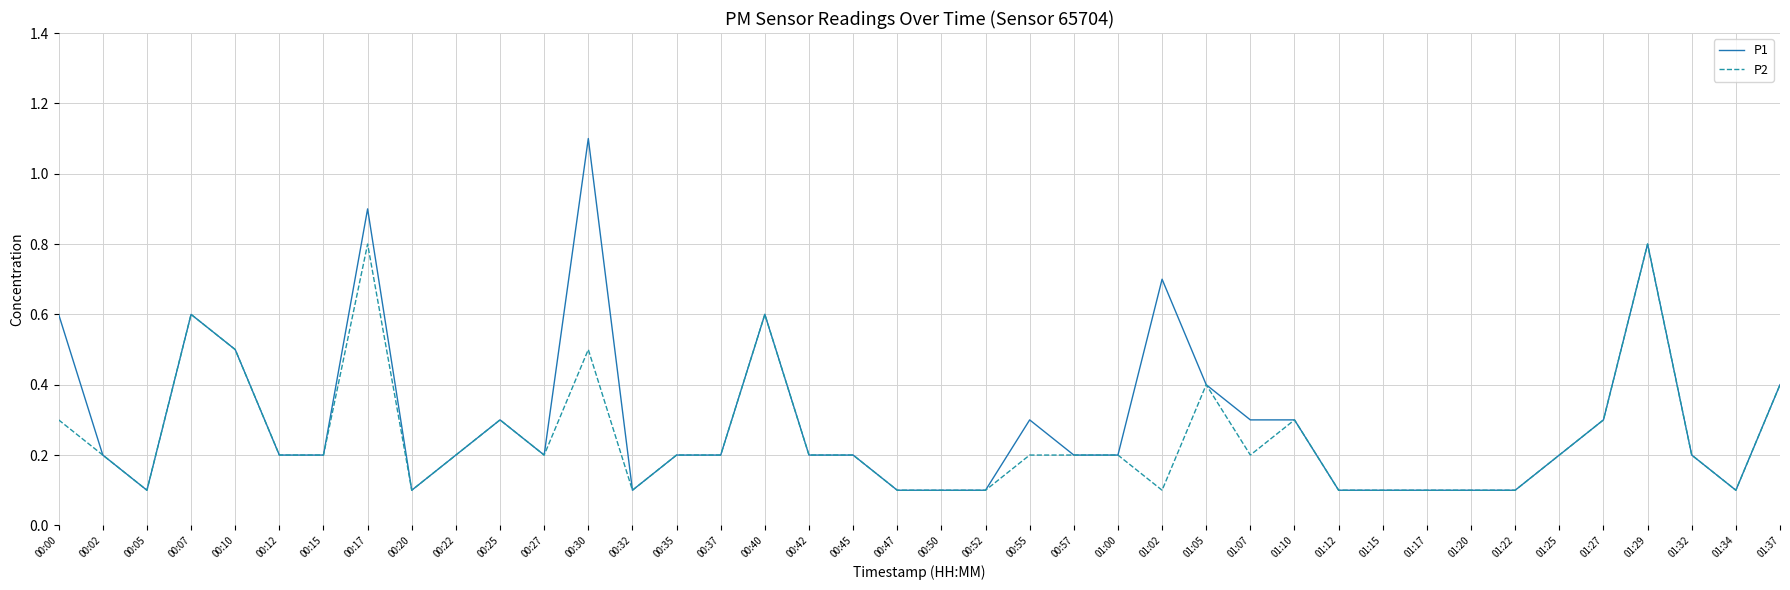

True or false: P2 has a value of 0.1 at 01:17.

True